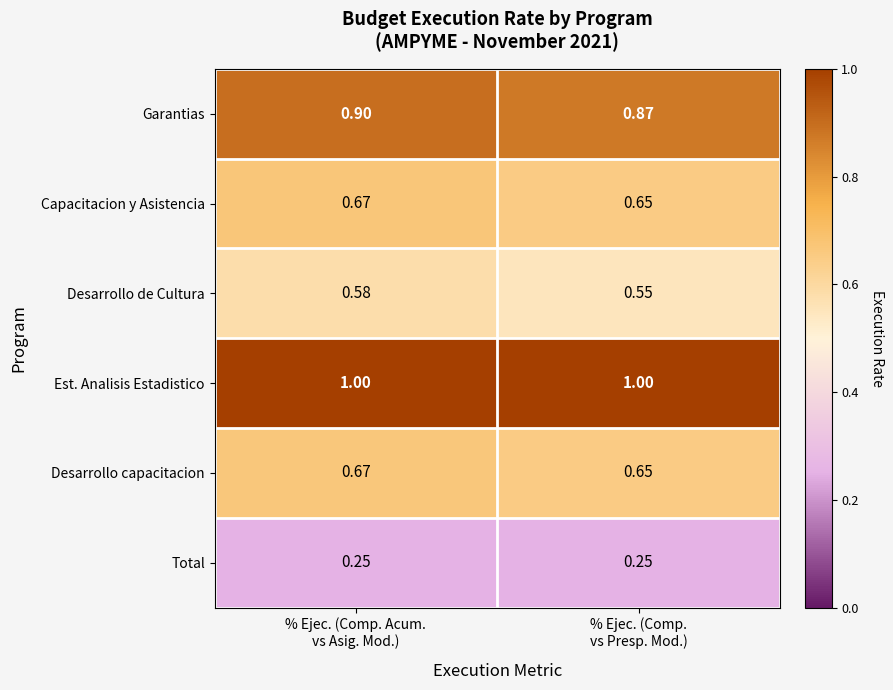

At which category is the sum across all series the highest?

% Ejec. (Comp. Acum.
vs Asig. Mod.)